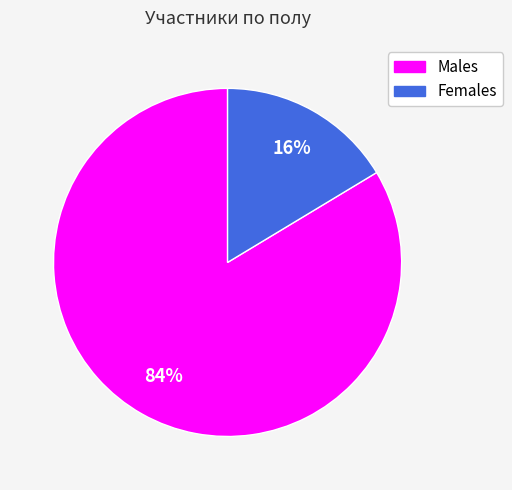

Is there a majority slice in this chart?

Yes